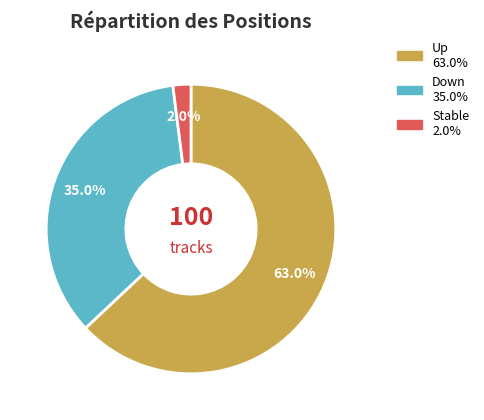

Is there a majority slice in this chart?

Yes